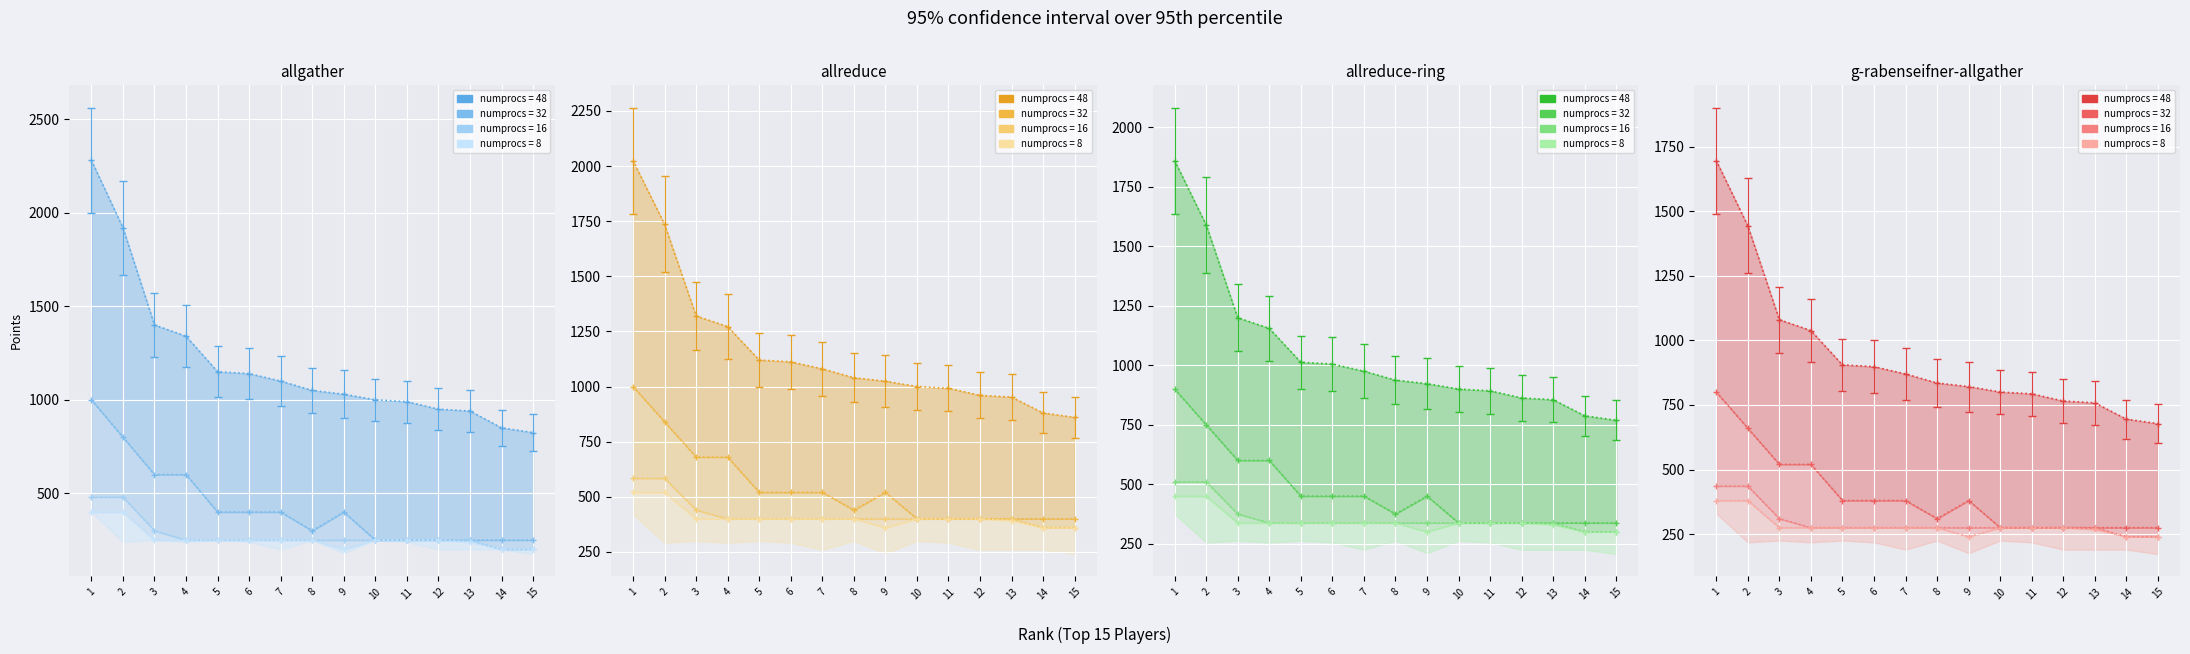

Count the number of data series in this chart.

4